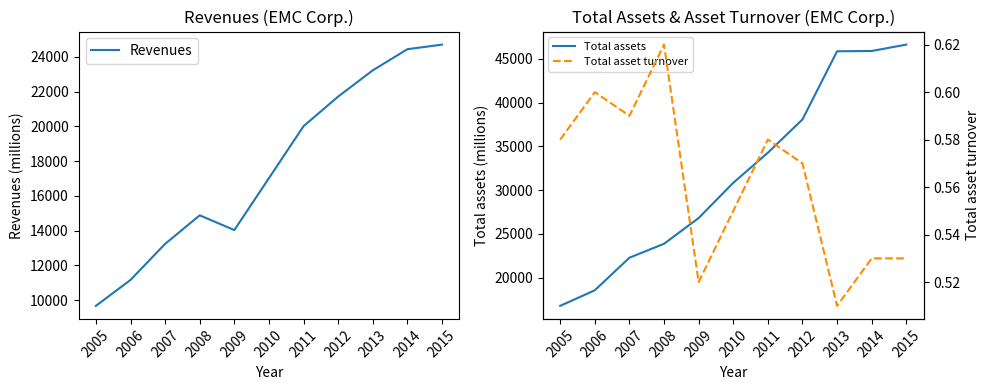

What is the lowest value of the Total assets series?

16790